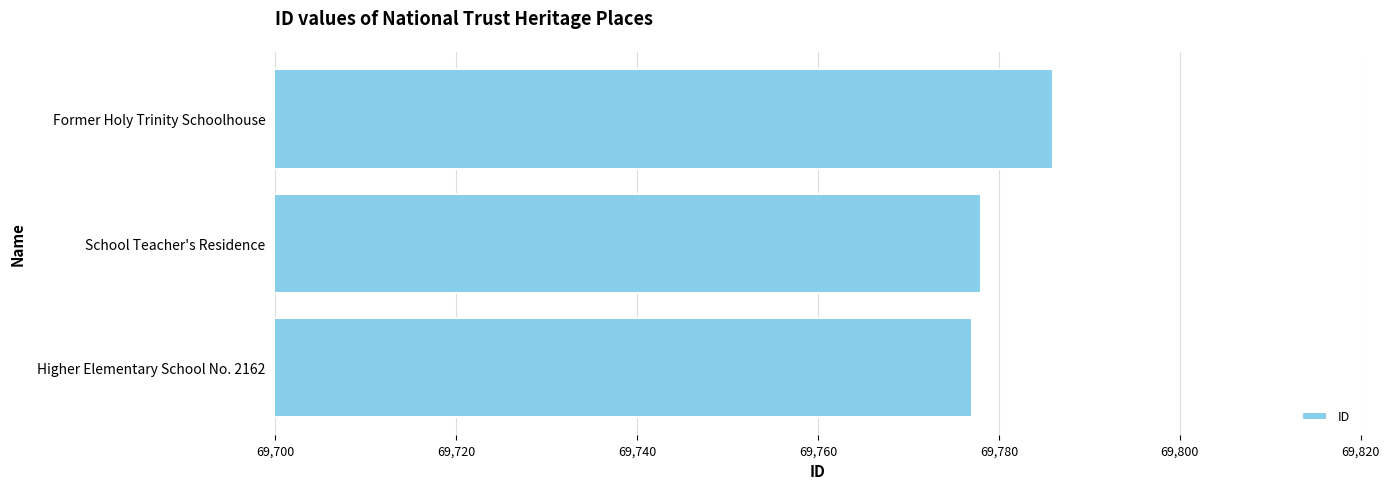

Count the values in the range 69777 to 69786.

3